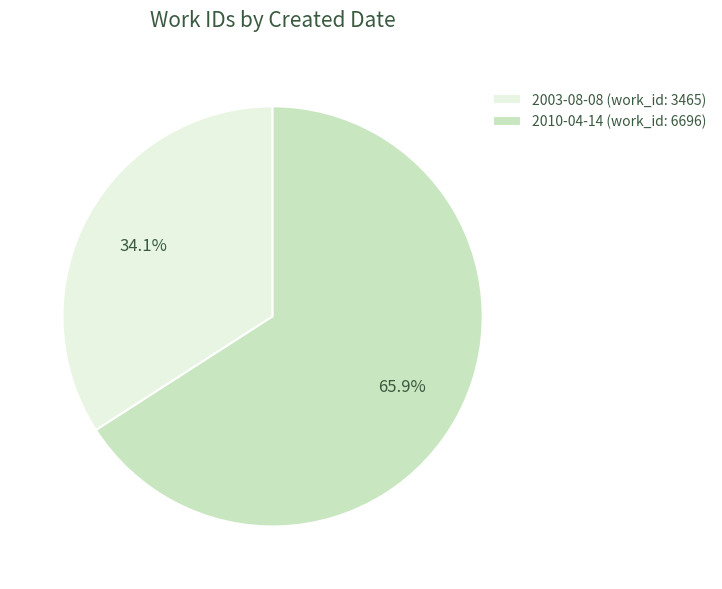

Rank the categories by value from highest to lowest.

2010-04-14, 2003-08-08